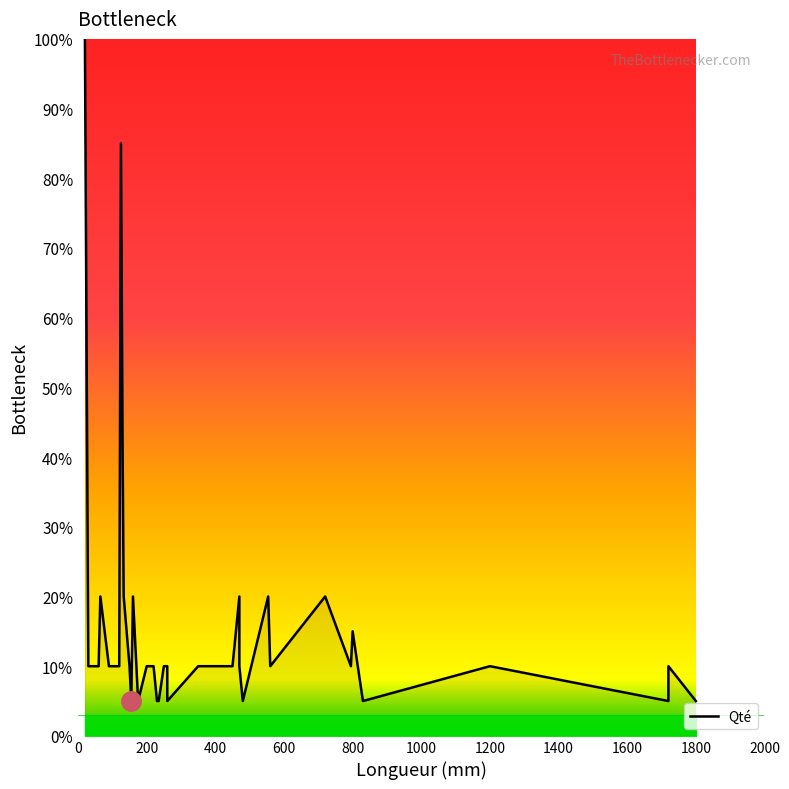

What is the label of the 24th point from the right?

200